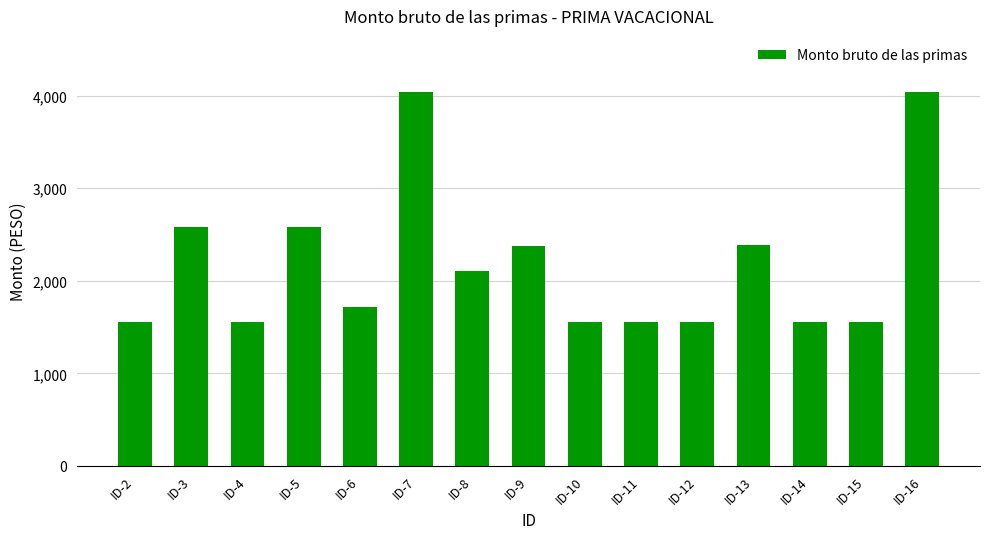

The value at ID-10 is 1556. True or false?

True